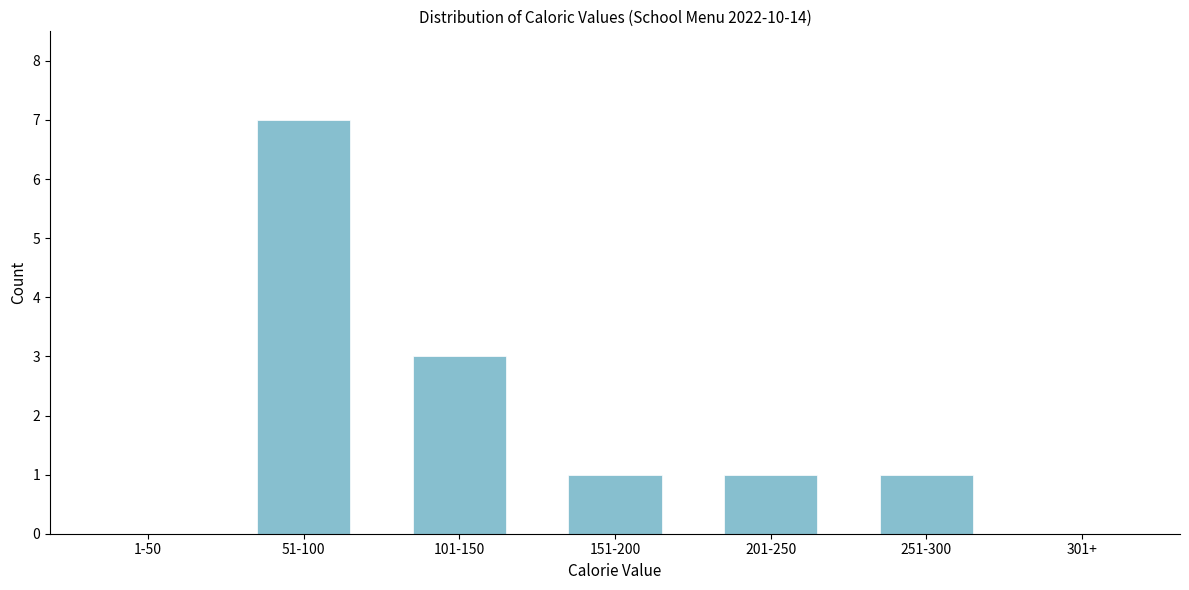

Reading left to right, extract all data points from this chart.

1-50=0	51-100=7	101-150=3	151-200=1	201-250=1	251-300=1	301+=0